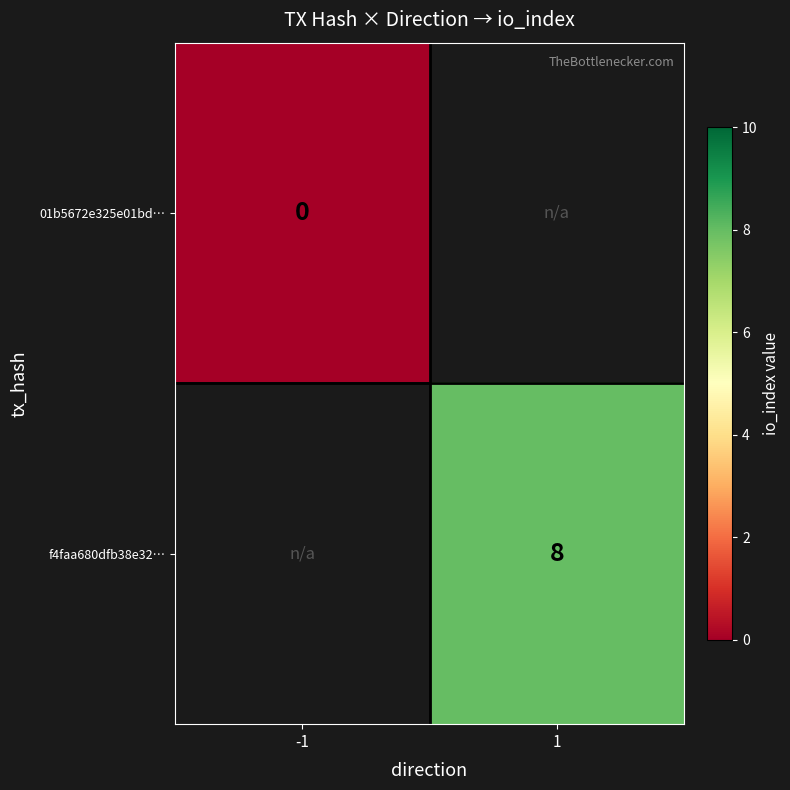

Which label corresponds to the largest value in the chart?

1